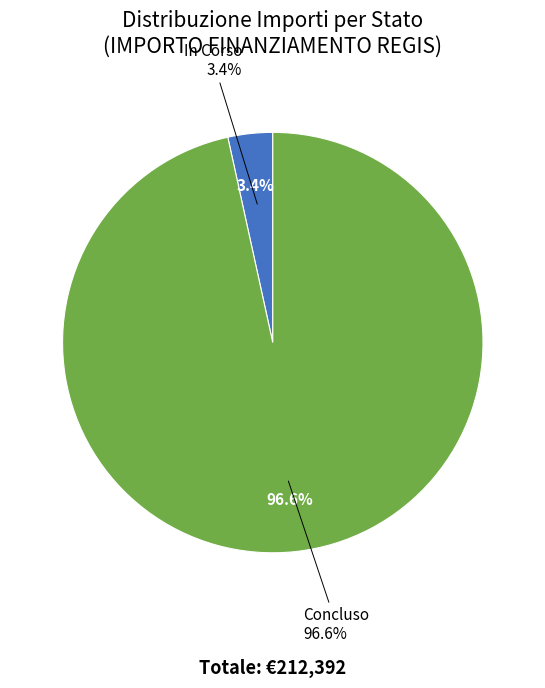

True or false: In Corso accounts for 86% of the total.

False